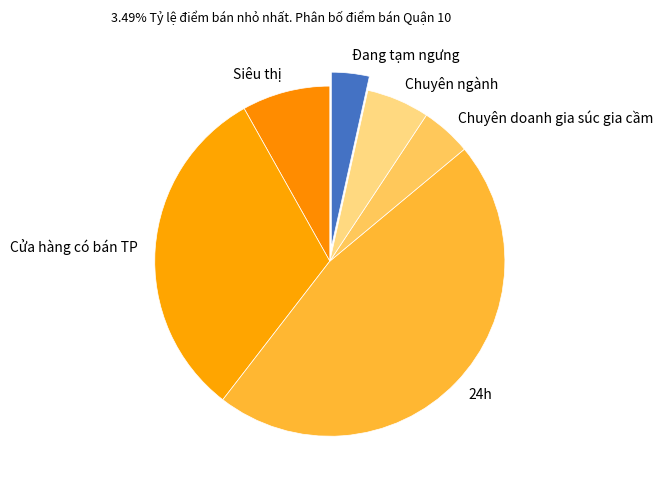

Rank the categories by value from highest to lowest.

24h, Cửa hàng có bán TP, Siêu thị, Chuyên ngành, Chuyên doanh gia súc gia cầm, Đang tạm ngưng